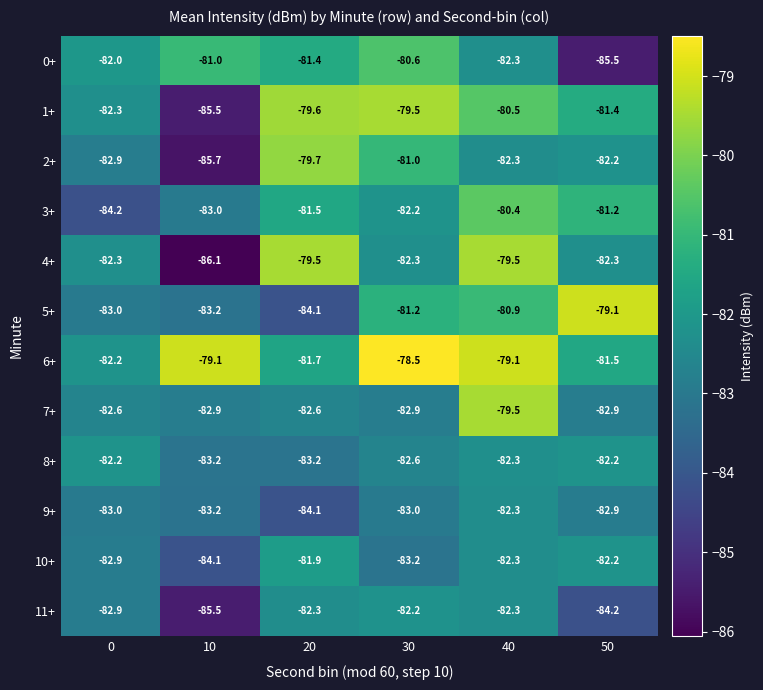

What is the difference between the highest and lowest values at 20?

4.6